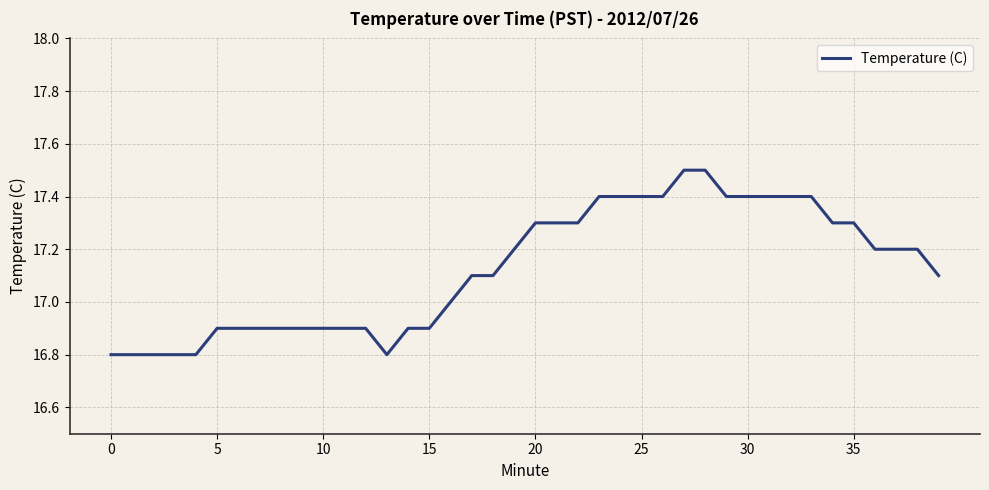

What is the maximum value shown in the chart?

17.5